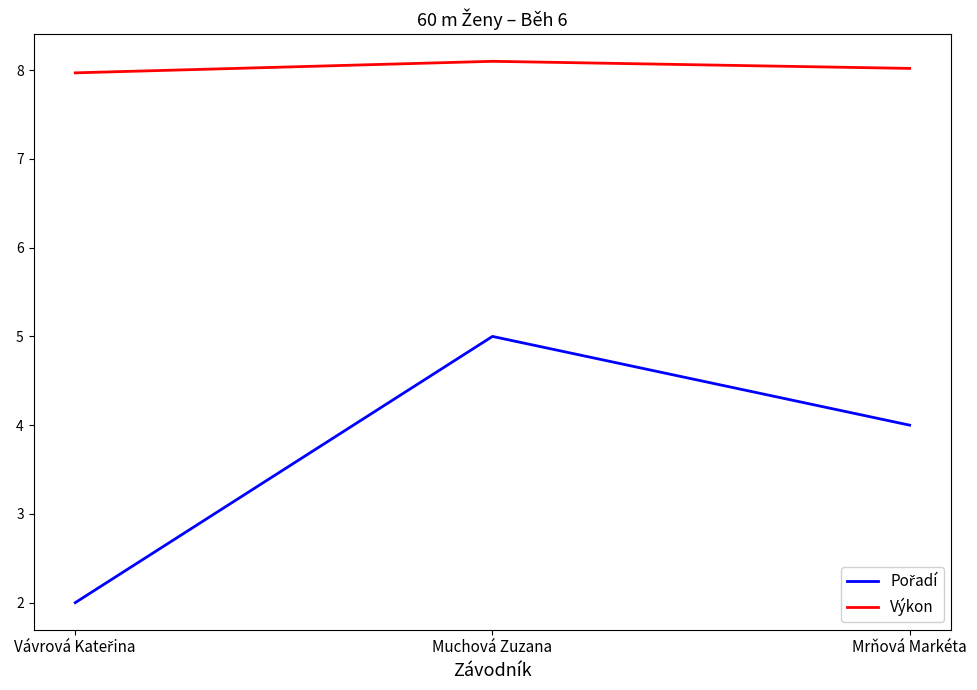

What is the average value of the Výkon series?

8.0